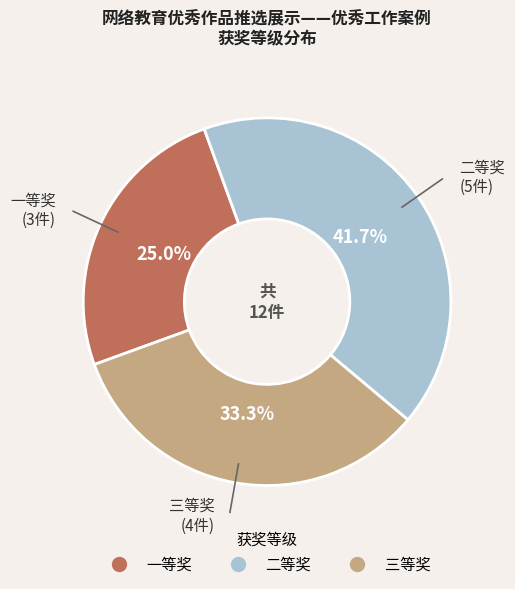

Count the number of slices in the pie.

3